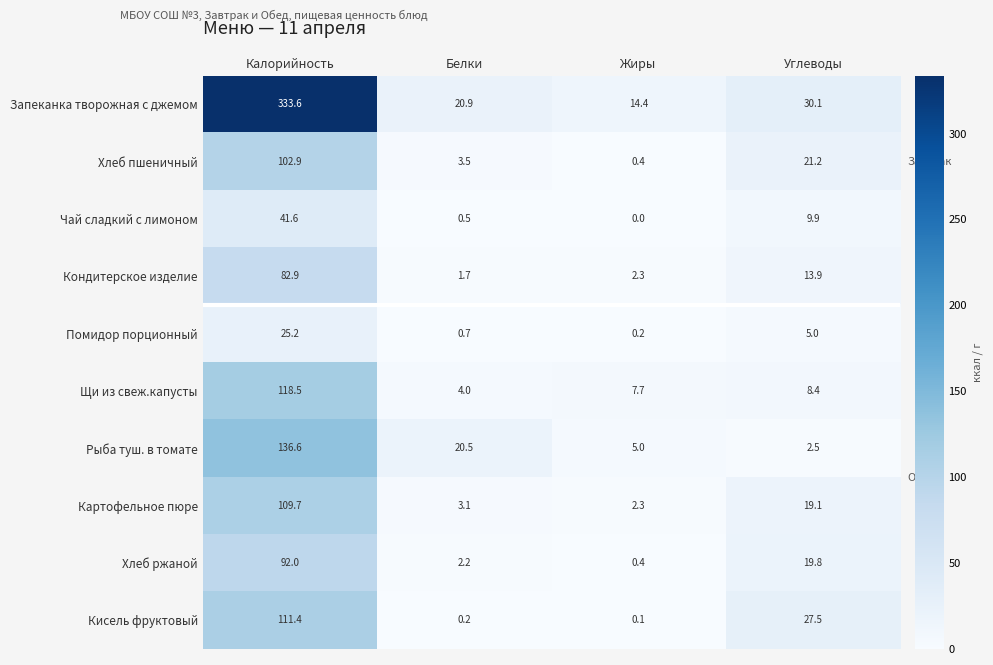

Which series changed the most between Жиры and Углеводы?

Кисель фруктовый